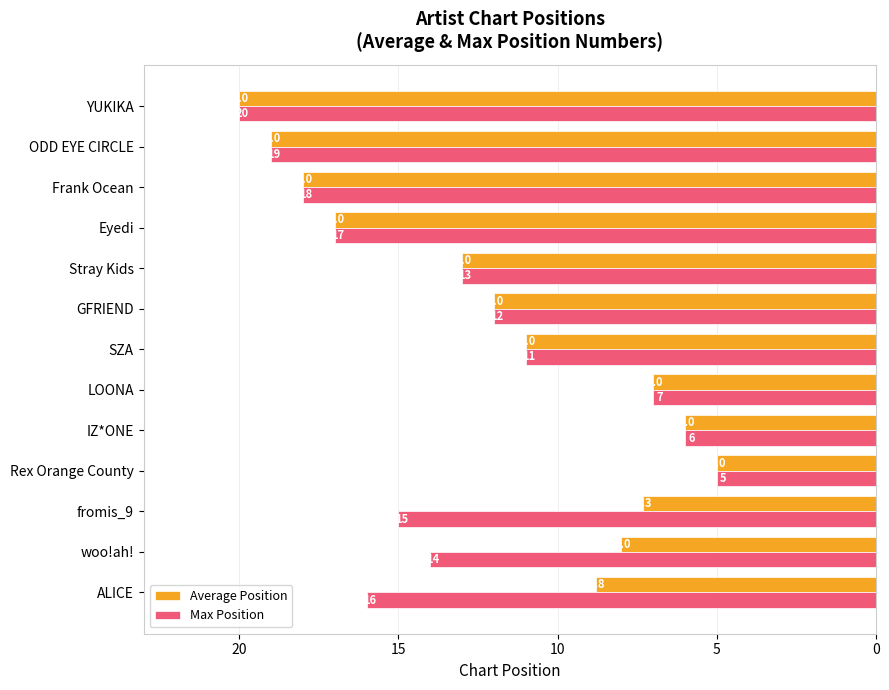

Which category has the lowest value in the Average Position series?

Rex Orange County